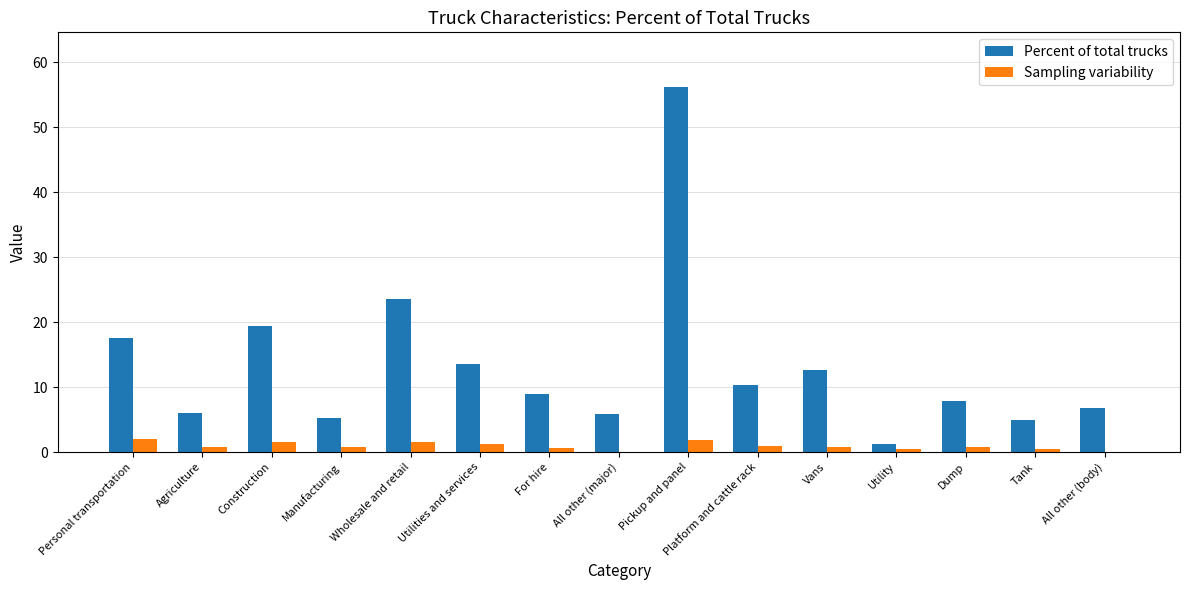

How many groups of bars are there?

15